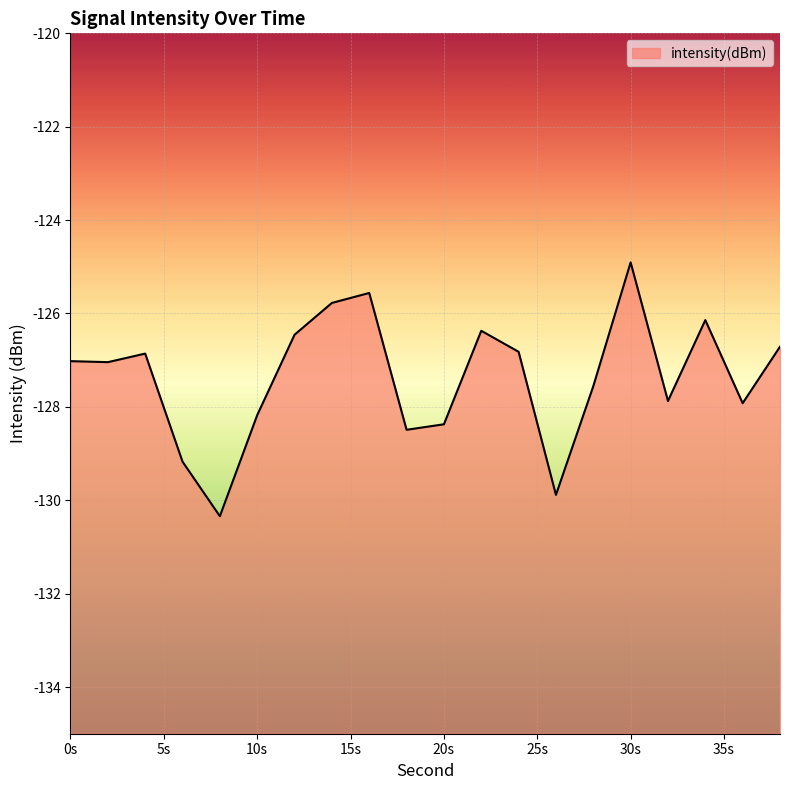

Count the number of categories in the chart.

20